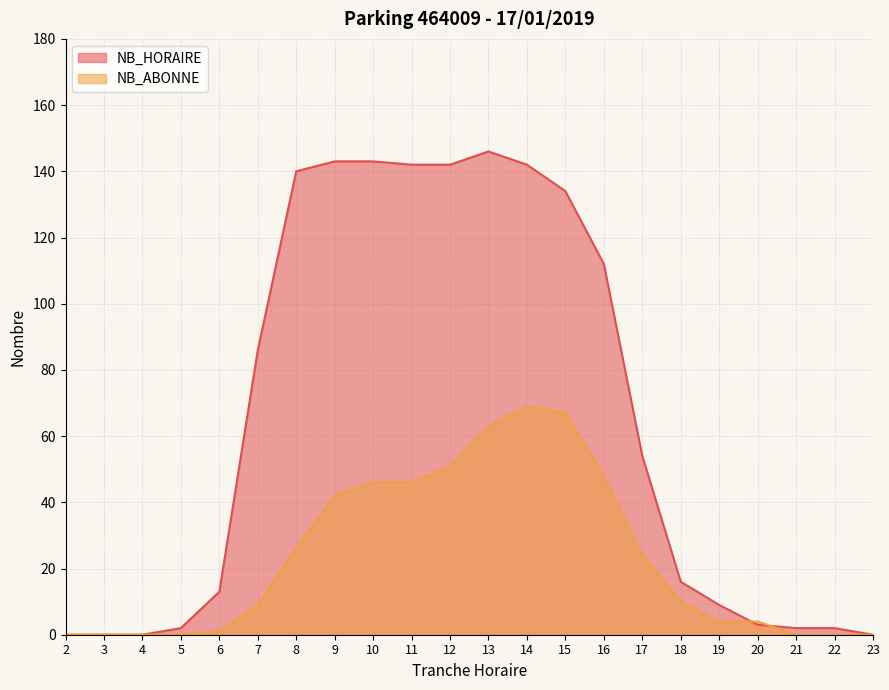

At which label does NB_HORAIRE first exceed 54?

7